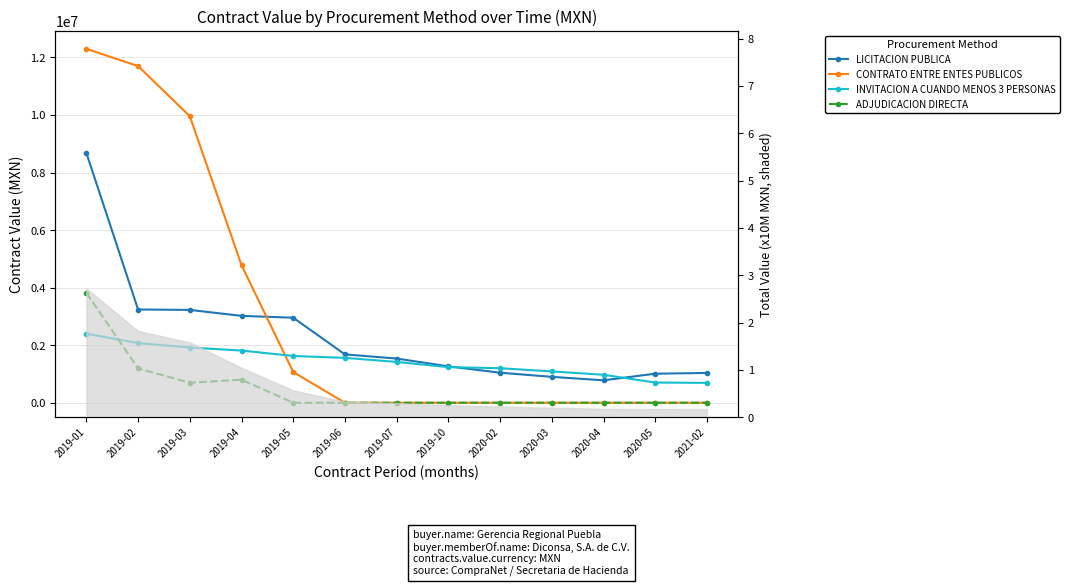

Which category has the lowest value in the INVITACION A CUANDO MENOS 3 PERSONAS series?

2021-02